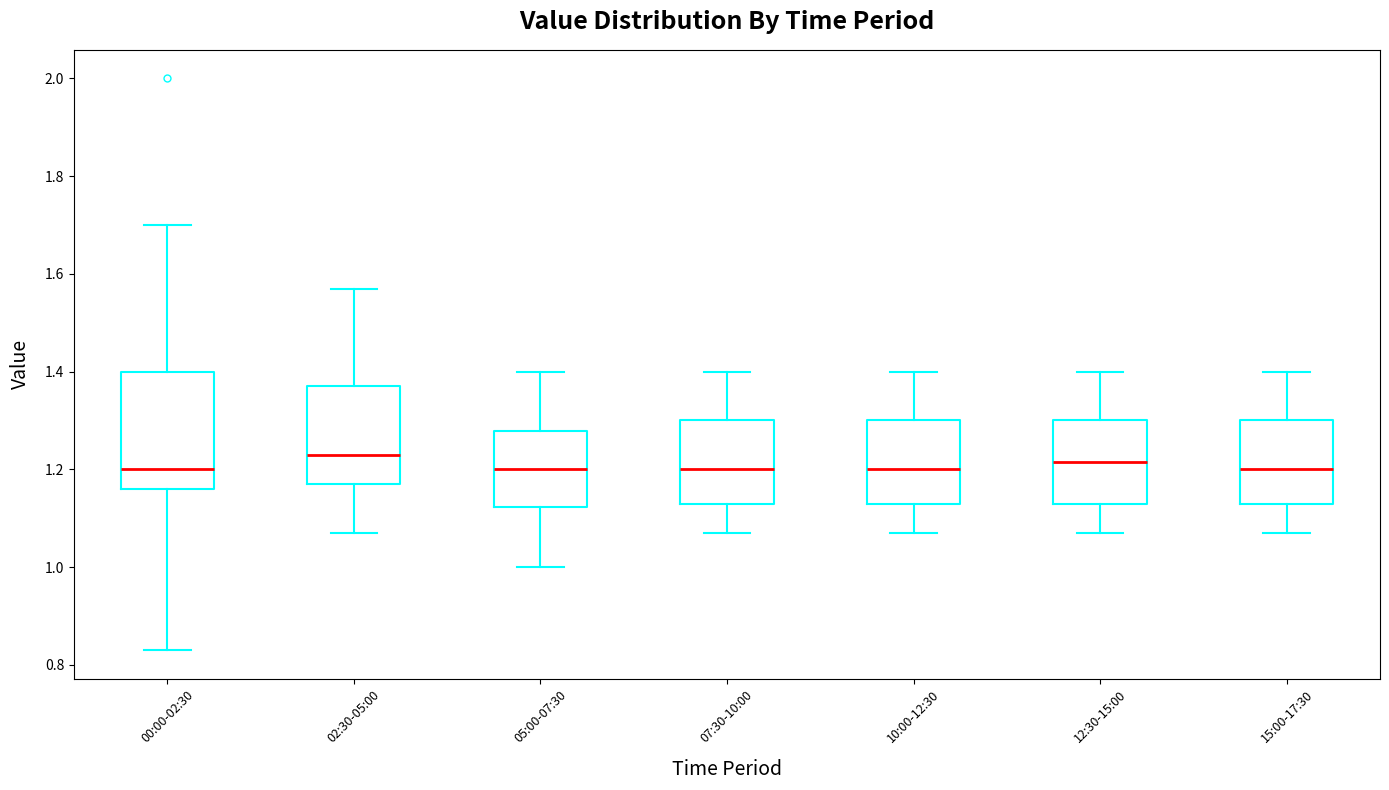

Comparing the boxes themselves (not the whiskers), which one is the tallest?

00:00-02:30